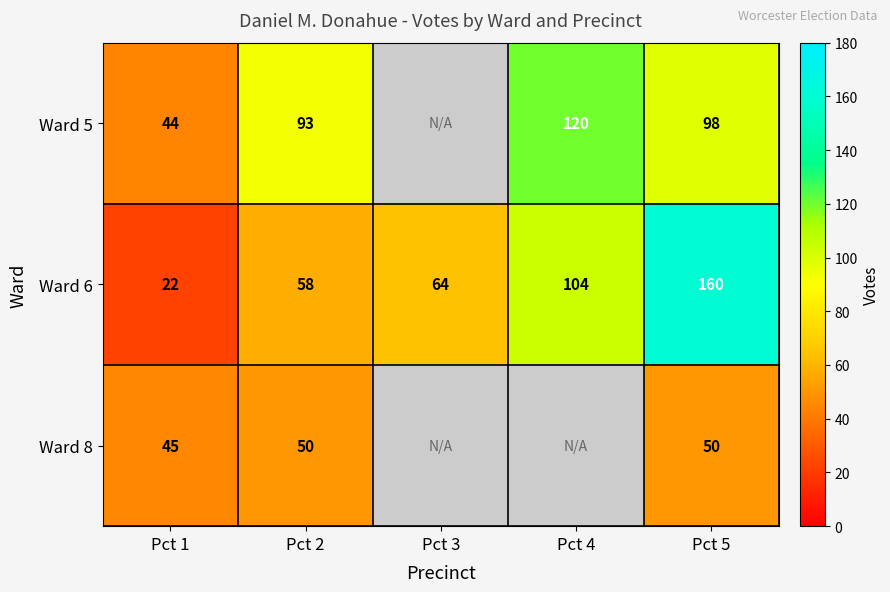

What value does the Ward 6 series have at Pct 2, to the nearest 5?

60